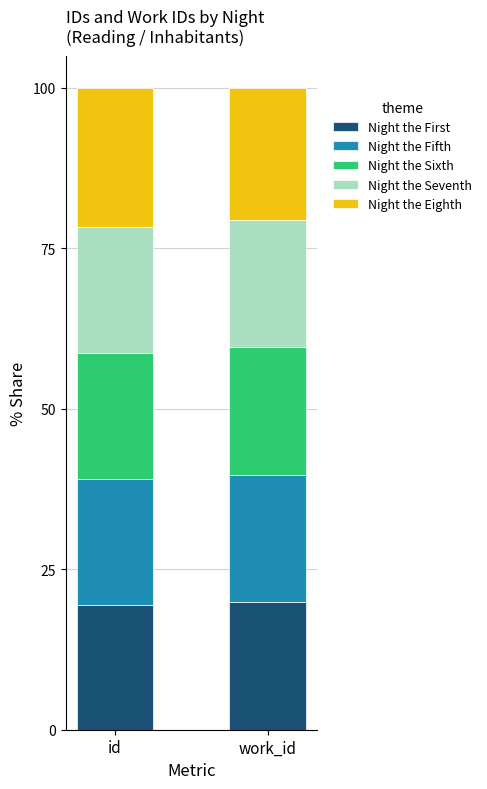

What is the sum of the Night the First values at work_id and id?

39.3